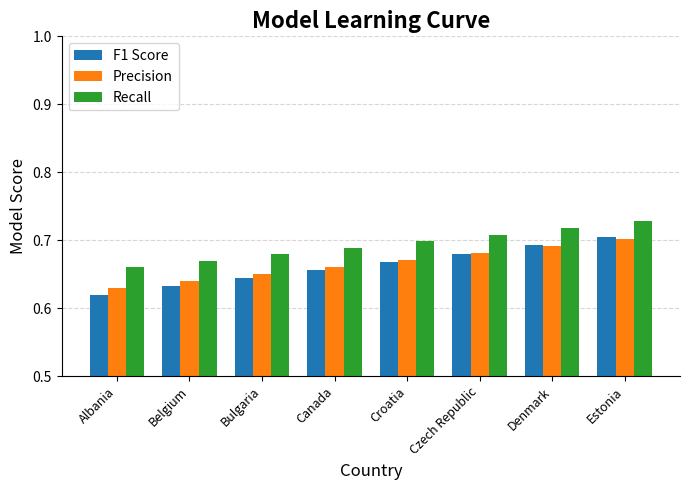

Which series has the largest total across all categories?

Recall